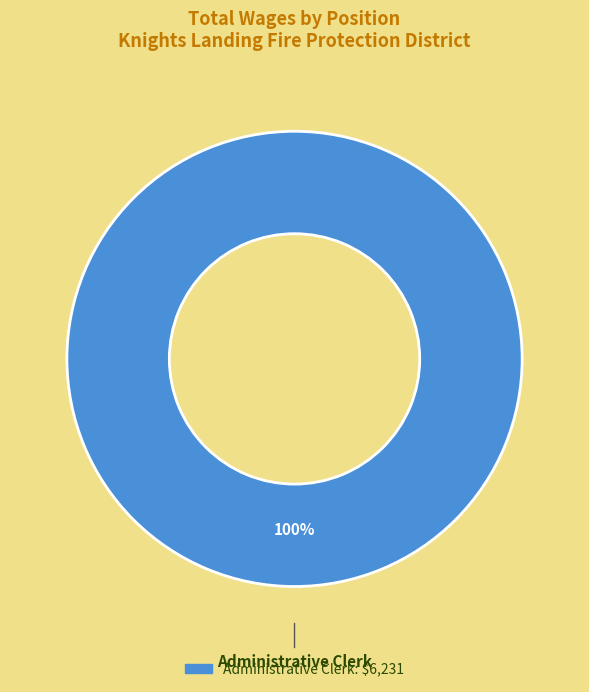

Does any single category account for the majority?

Yes